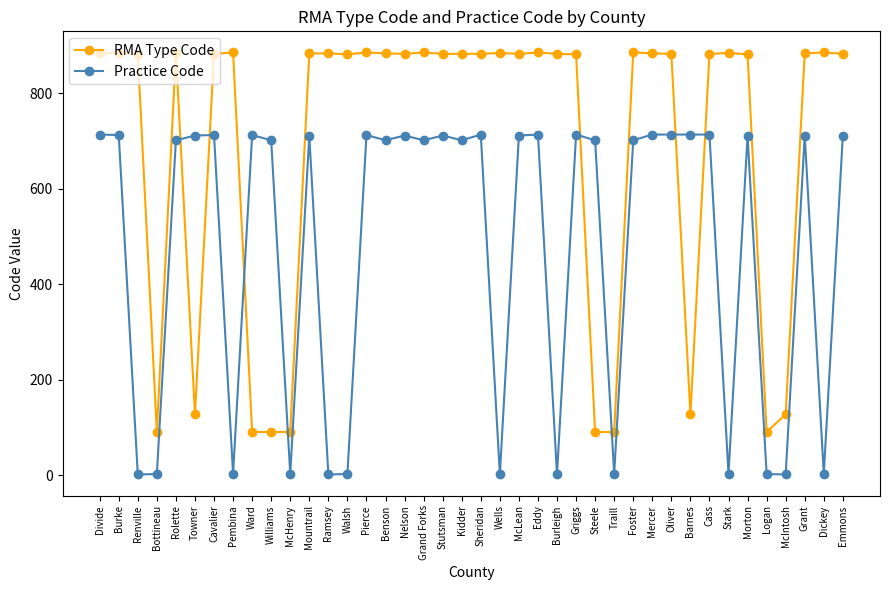

What is the label of the 21st point from the right?

Kidder